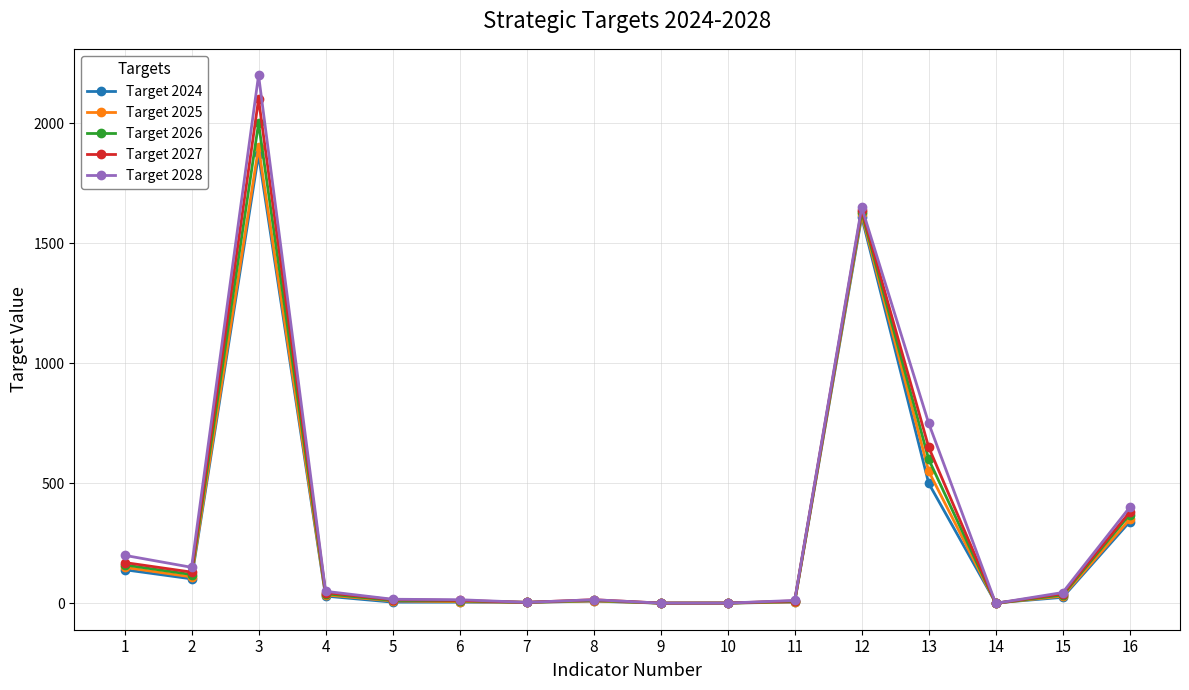

What are all the series names shown in the legend?

Target 2024, Target 2025, Target 2026, Target 2027, Target 2028